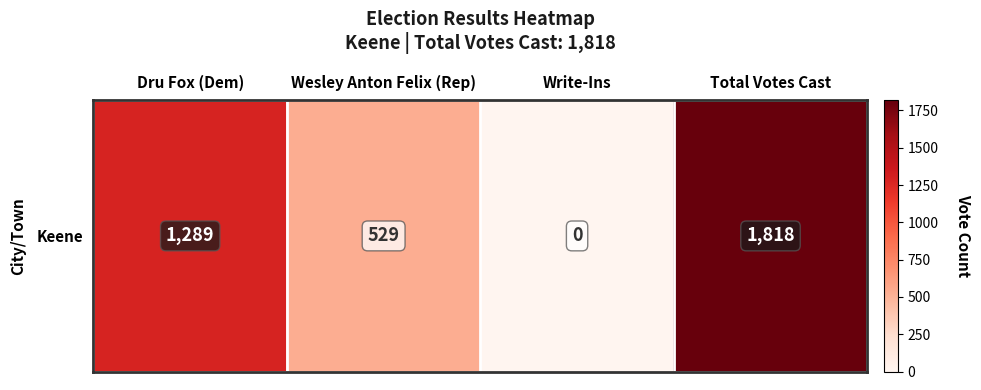

What is the sum of the values at Total Votes Cast and Write-Ins?

1818